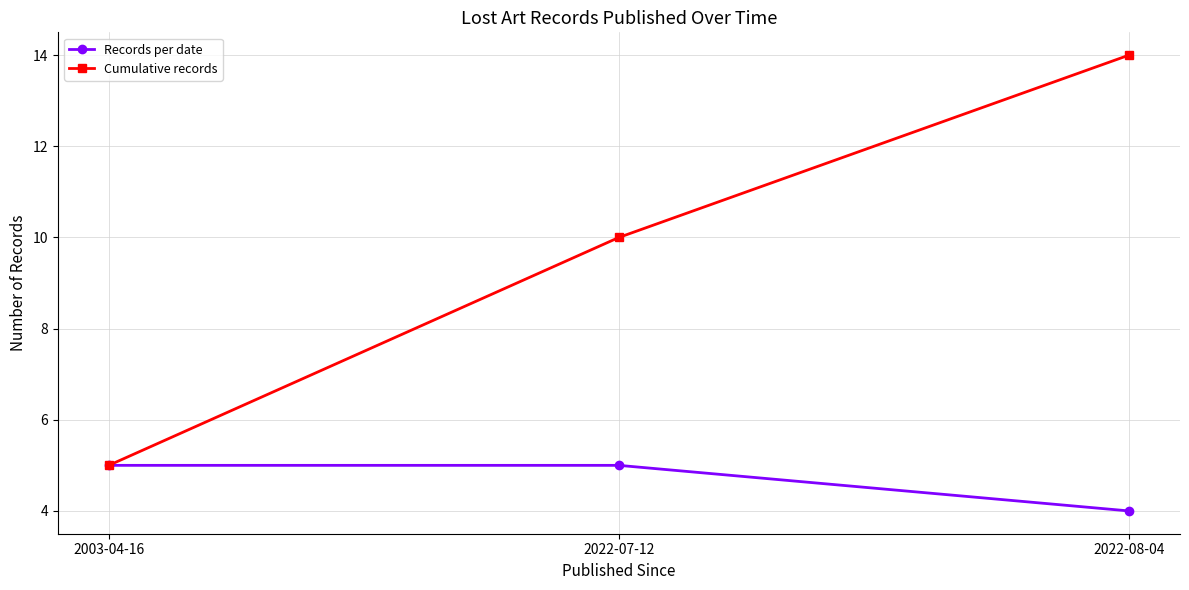

What is the maximum value shown in the chart?

14